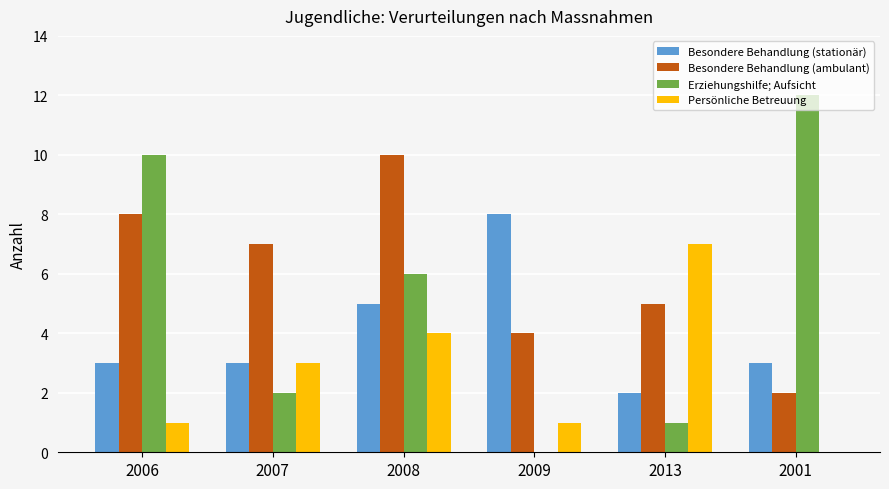

Which label corresponds to the largest value in the chart?

2001